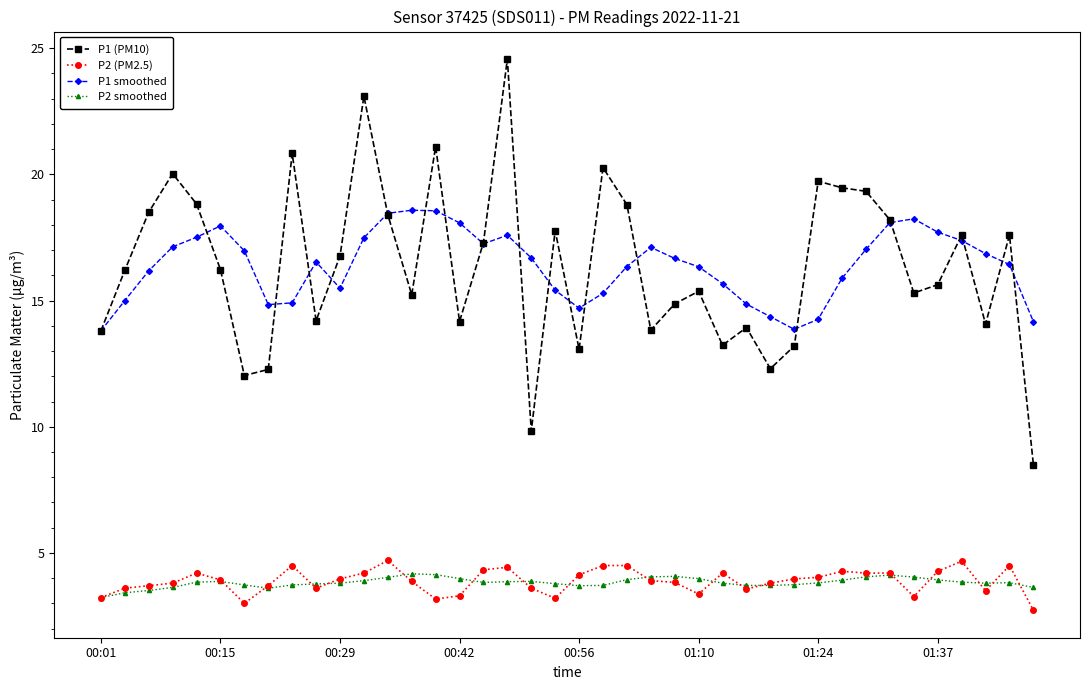

At how many categories does at least one series exceed 7?

40